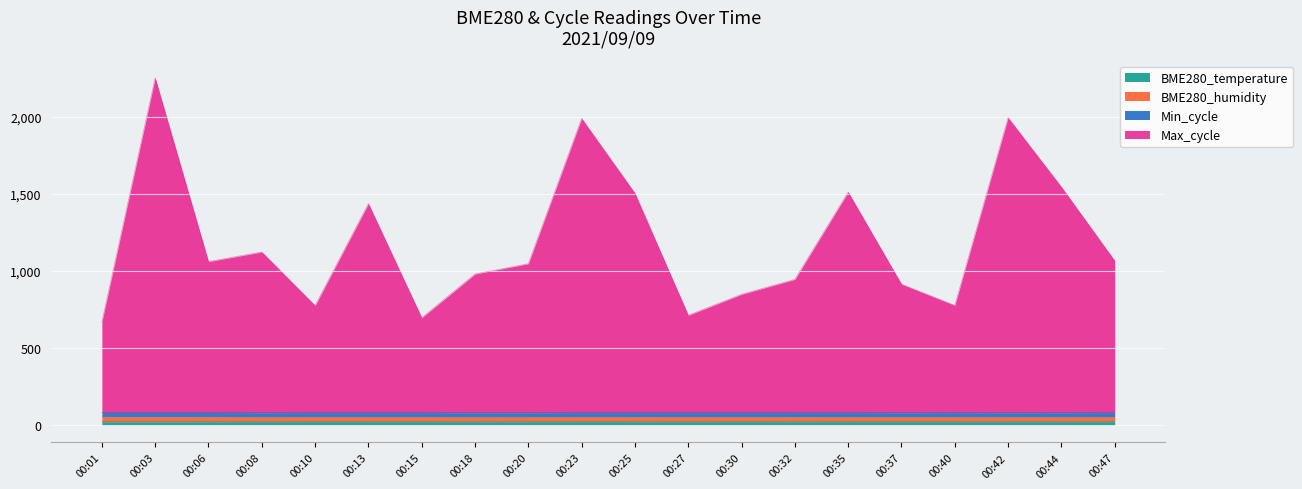

The value of BME280_temperature at 00:25 is 22.5. True or false?

True